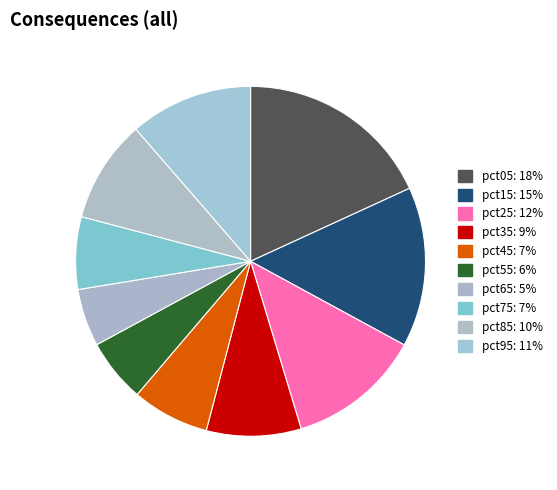

How many segments does this pie chart have?

10